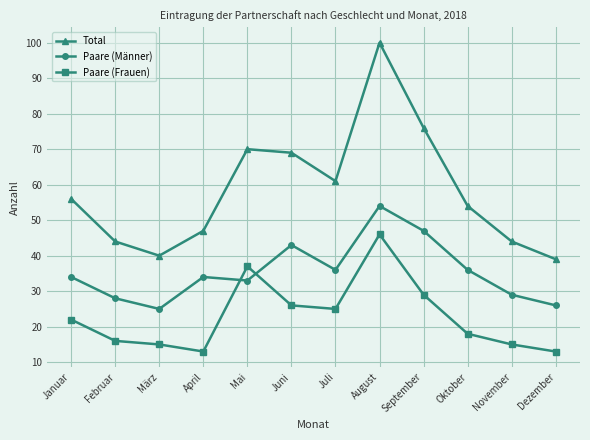

How many lines are shown in the chart?

3